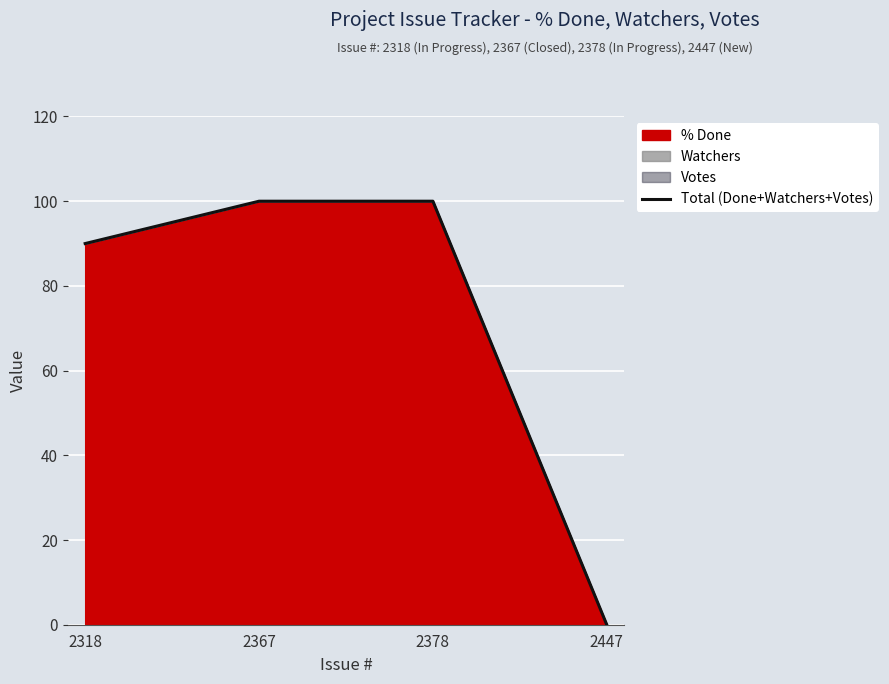

True or false: there are more than 1 points higher than both neighbors.

False